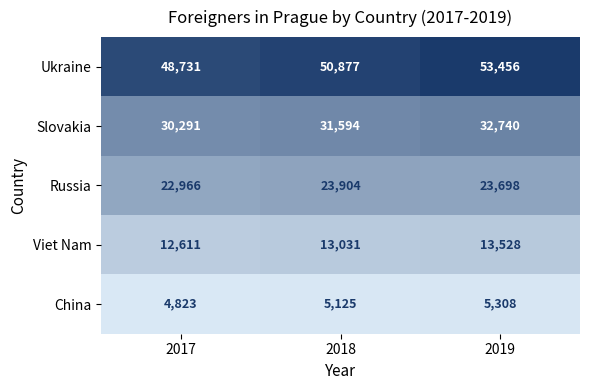

List the series in order of their peak value, highest first.

Ukraine, Slovakia, Russia, Viet Nam, China